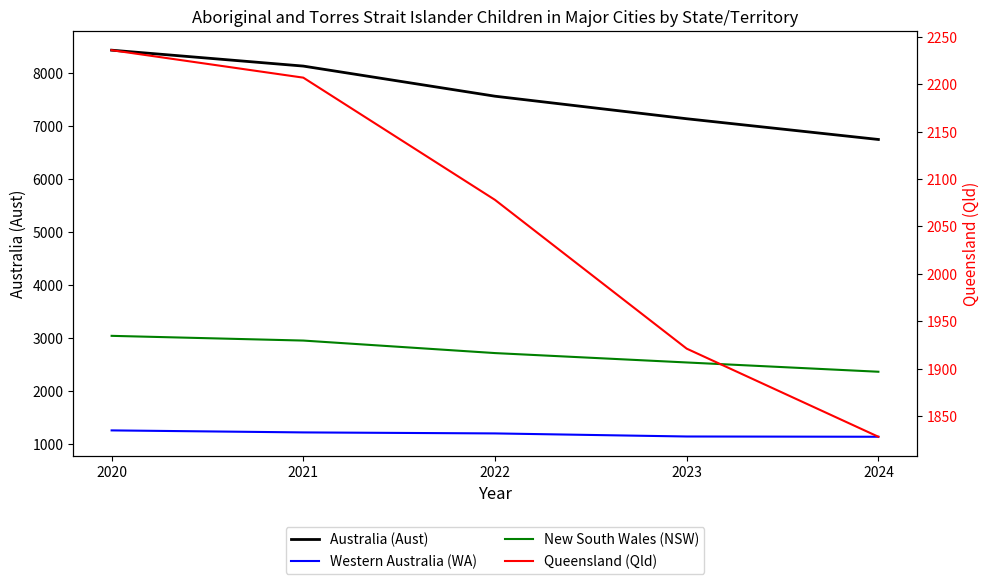

True or false: New South Wales (NSW) and Australia (Aust) cross at least once.

False